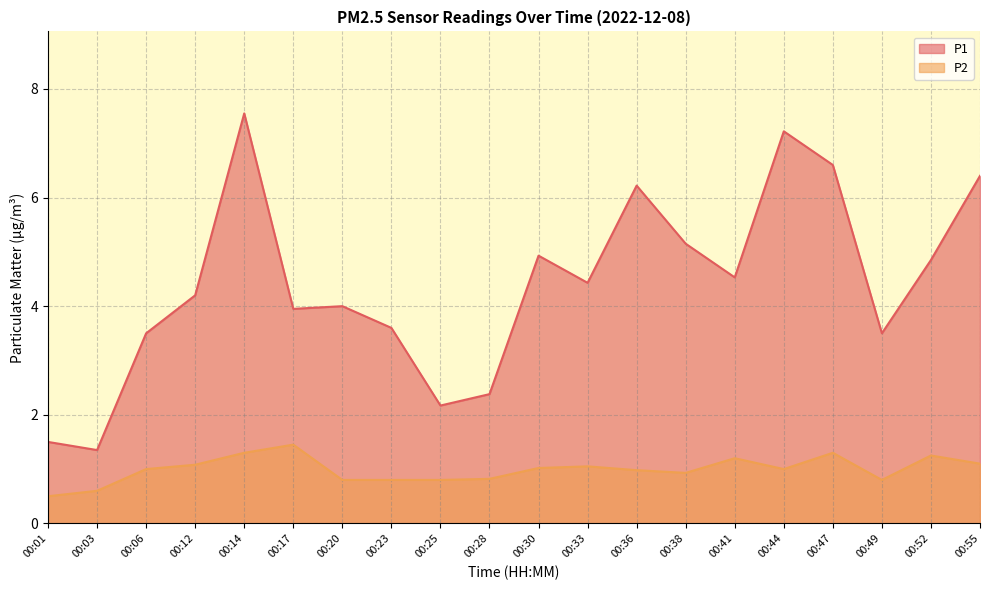

How many lines are shown in the chart?

2